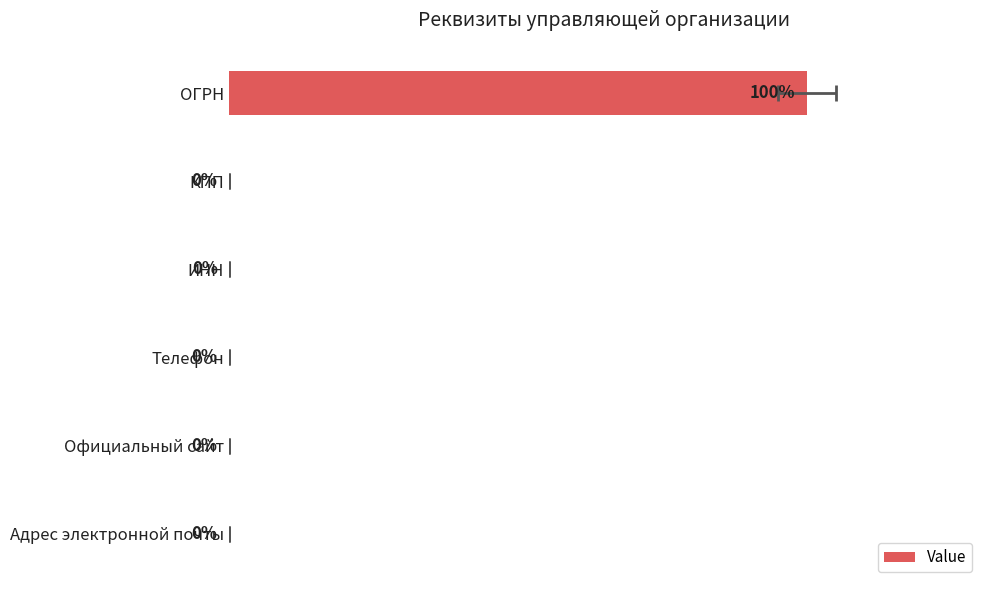

Does the chart contain any negative values?

No